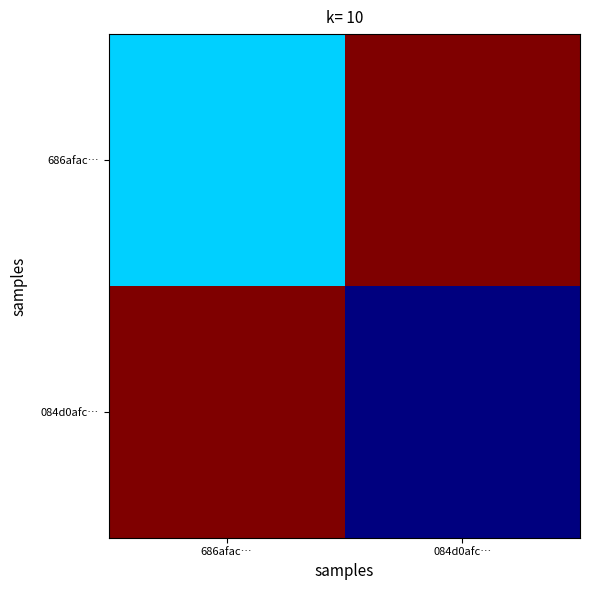

Which series has the largest total across all categories?

686afac…